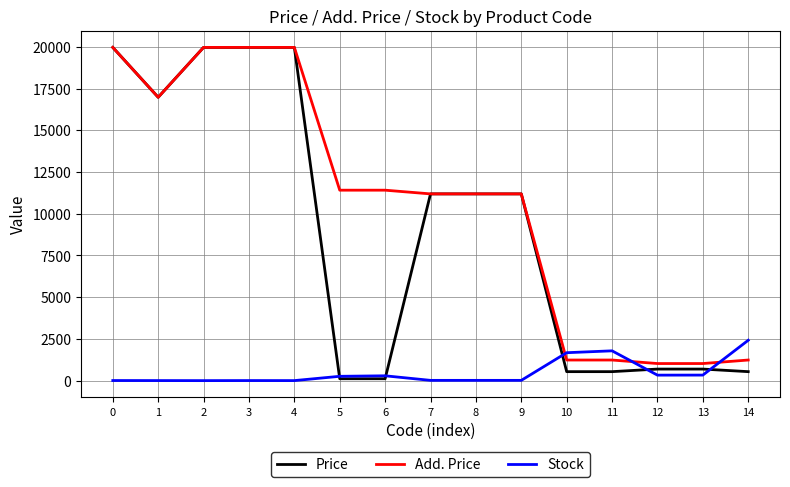

Which series has the largest range (max minus min)?

Price